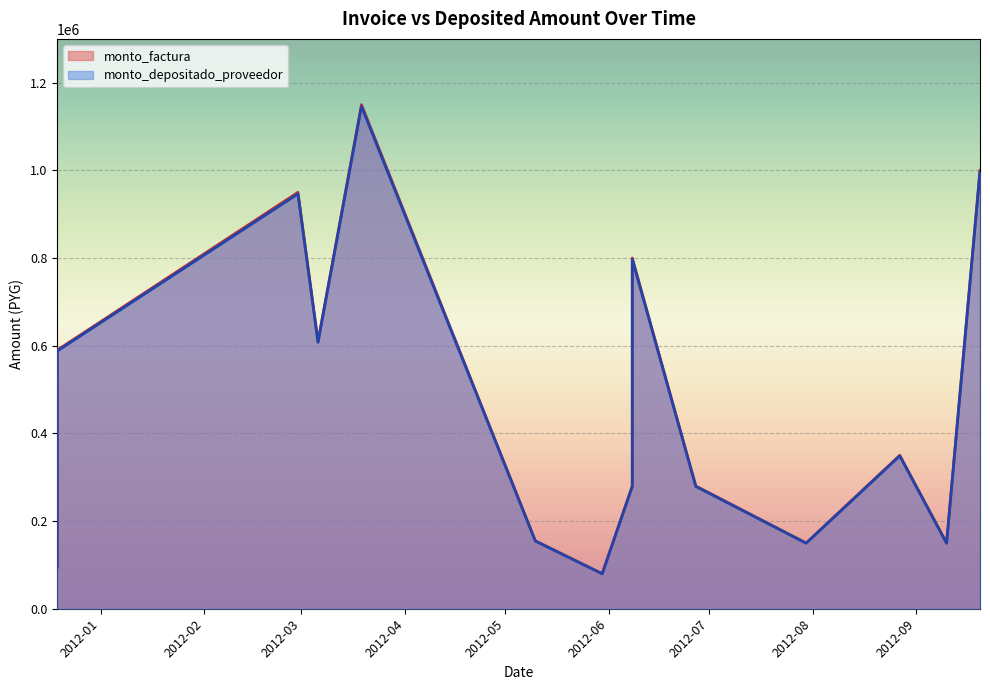

Where is monto_depositado_proveedor nearest to the value 612763?

2012-03-06